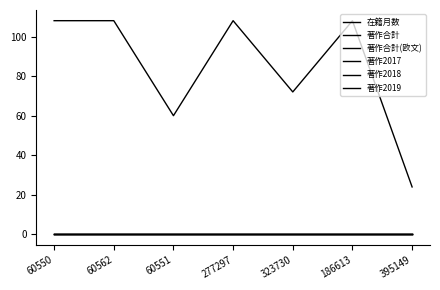

Reading right to left, extract all data points from this chart.

在籍月数: 395149=24	186613=108	323730=72	277297=108	60551=60	60562=108	60550=108
著作合計: 395149=0	186613=0	323730=0	277297=0	60551=0	60562=0	60550=0
著作合計(欧文): 395149=0	186613=0	323730=0	277297=0	60551=0	60562=0	60550=0
著作2017: 395149=0	186613=0	323730=0	277297=0	60551=0	60562=0	60550=0
著作2018: 395149=0	186613=0	323730=0	277297=0	60551=0	60562=0	60550=0
著作2019: 395149=0	186613=0	323730=0	277297=0	60551=0	60562=0	60550=0